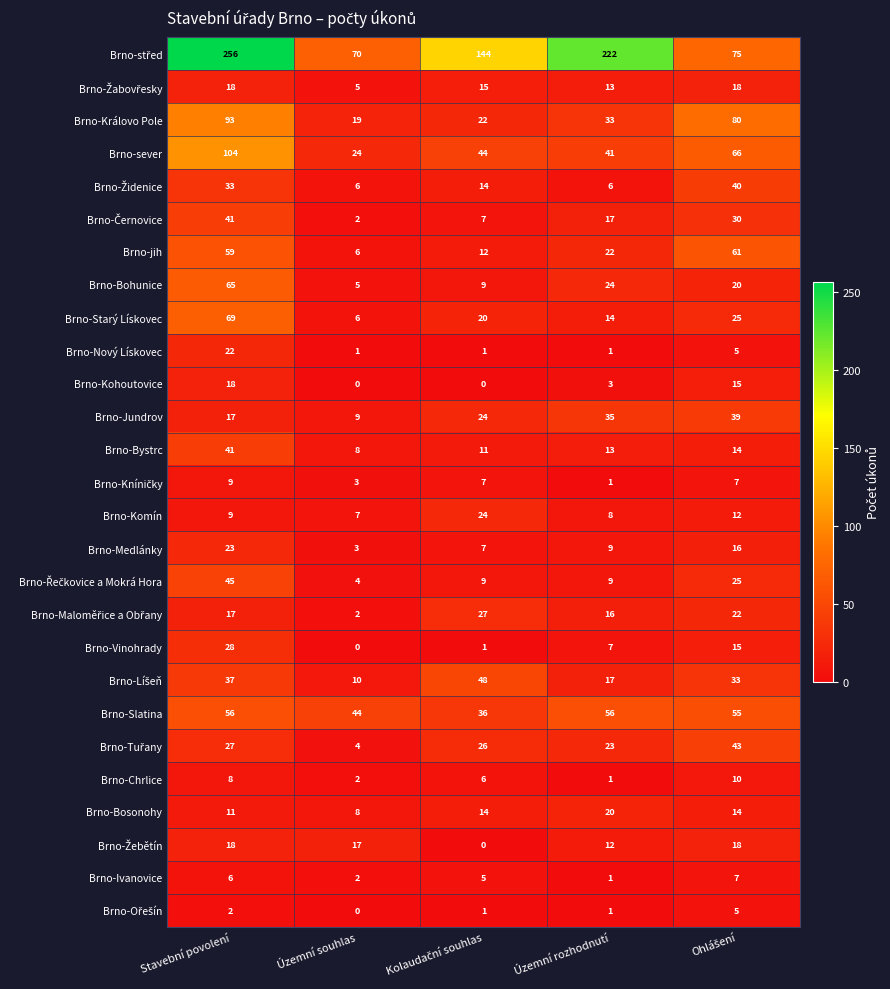

What is the greatest value displayed?

256